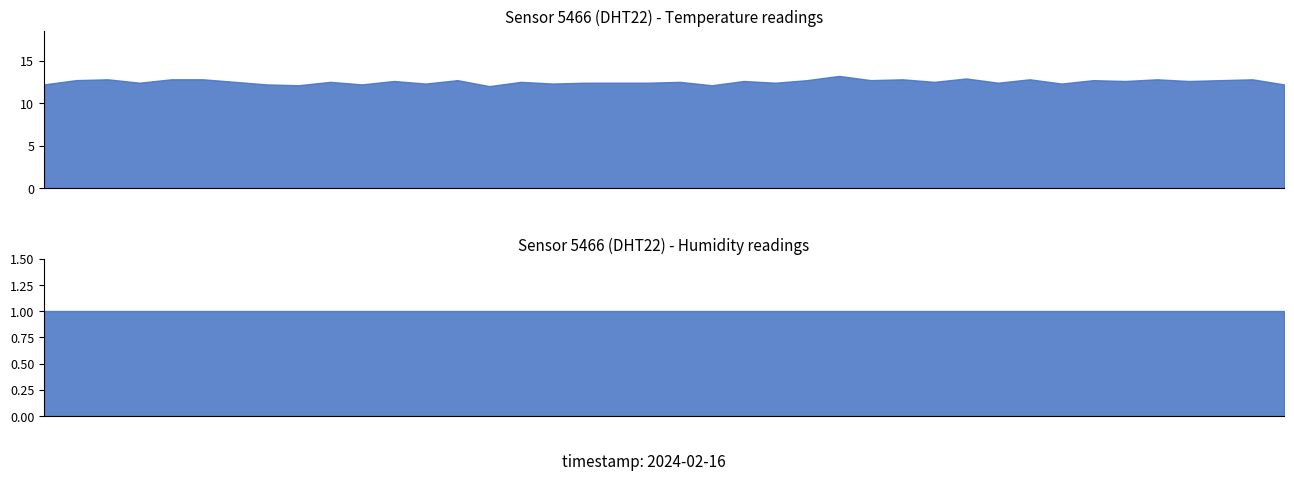

What is the value of the temperature point at the 16th from the left?

12.7